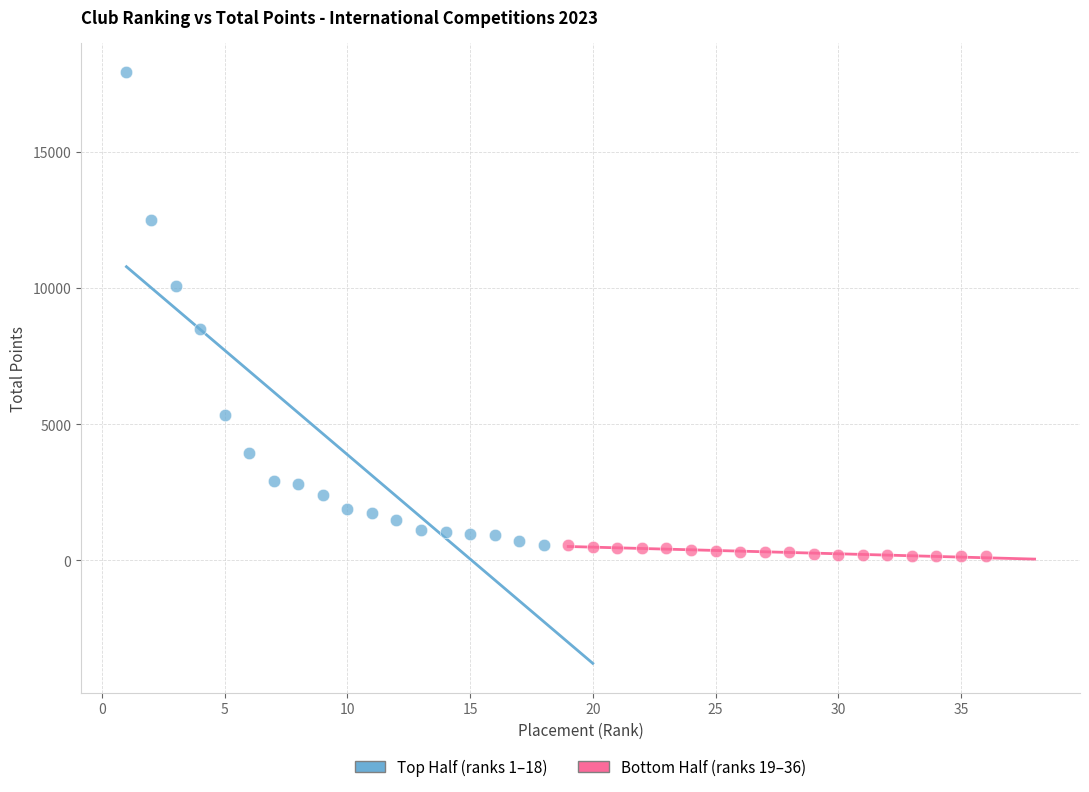

Which series has the largest Y range (max minus min)?

Top Half (ranks 1–18)